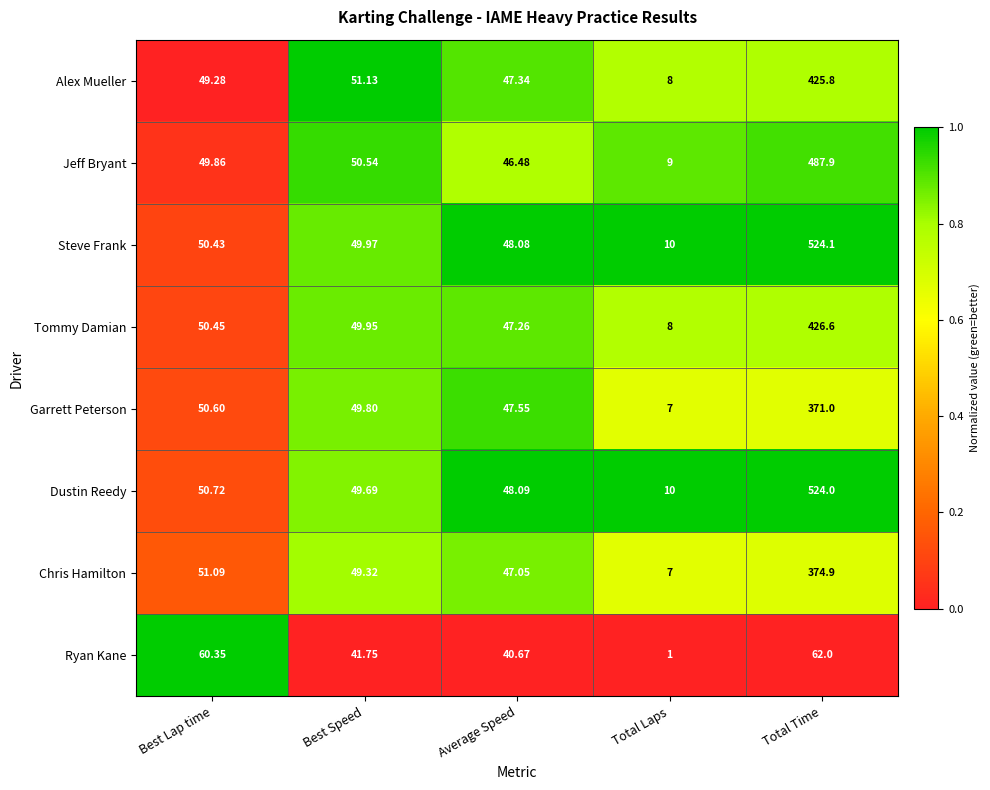

Rank the series at Average Speed from highest to lowest value.

Dustin Reedy, Steve Frank, Garrett Peterson, Alex Mueller, Tommy Damian, Chris Hamilton, Jeff Bryant, Ryan Kane